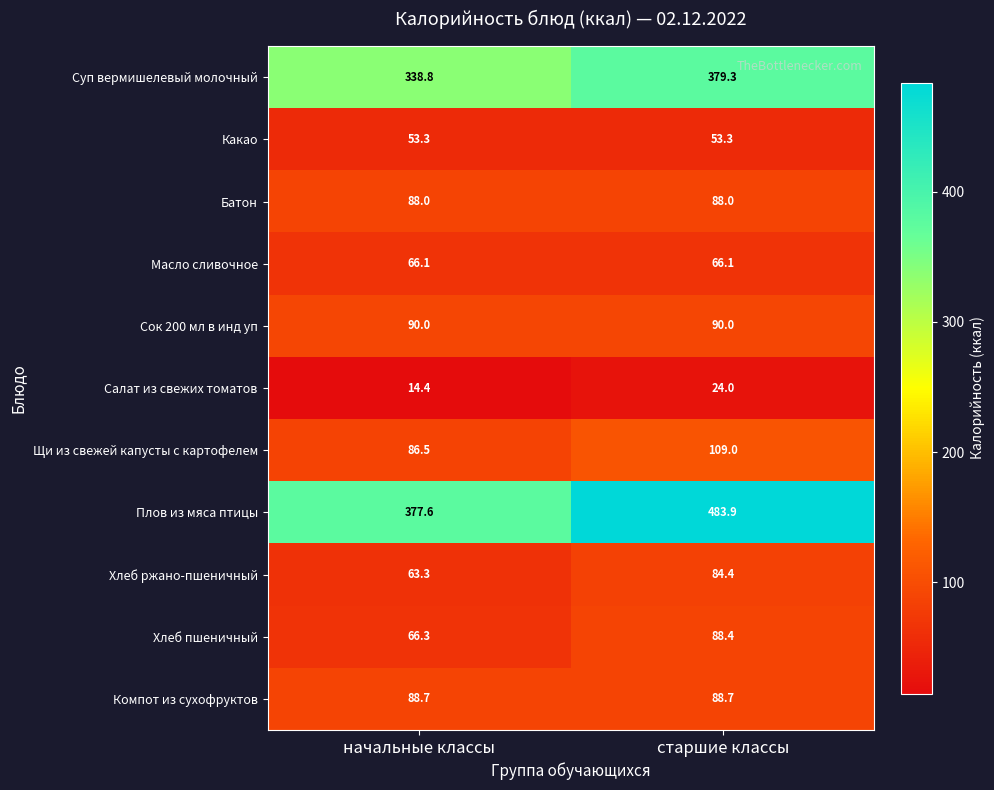

Which series has the largest total across all categories?

Плов из мяса птицы